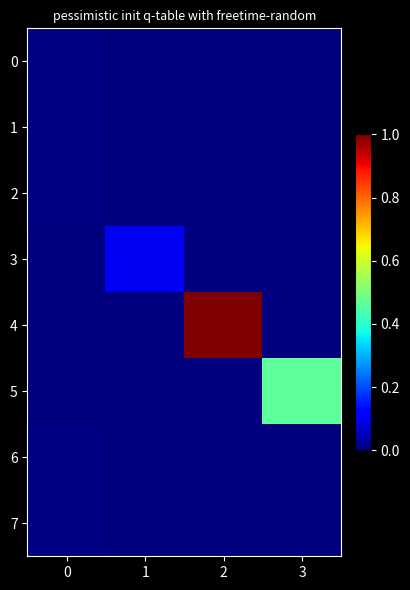

What is the difference between the highest and lowest values at 1?

0.1